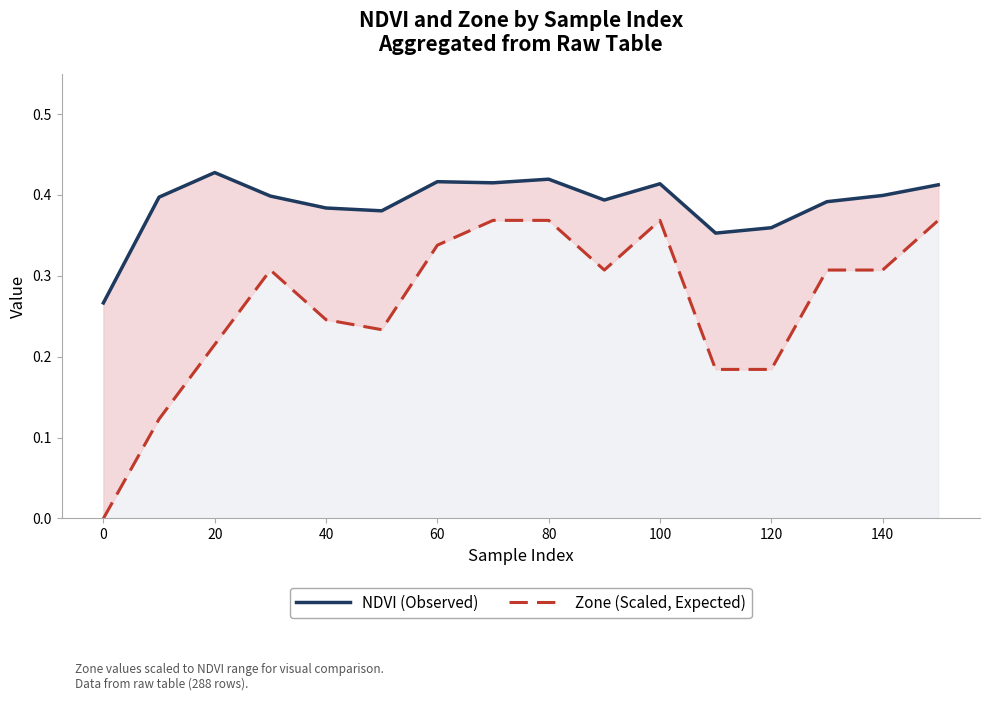

The Zone (Scaled, Expected) series shows 0.2 at 20. True or false?

True